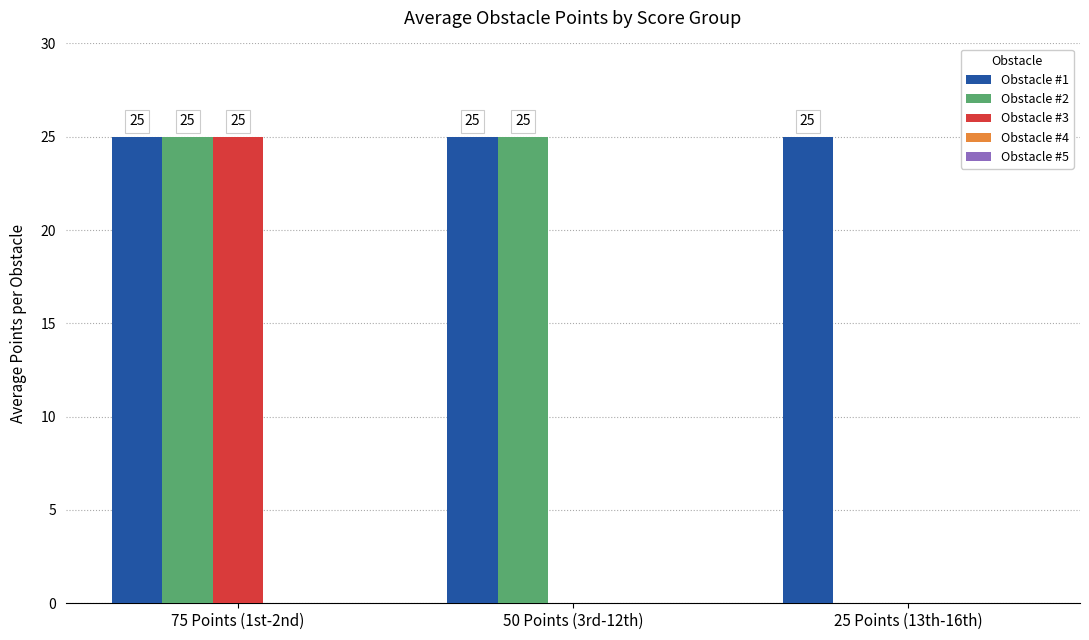

What is the total value across all series at 25 Points (13th-16th)?

25